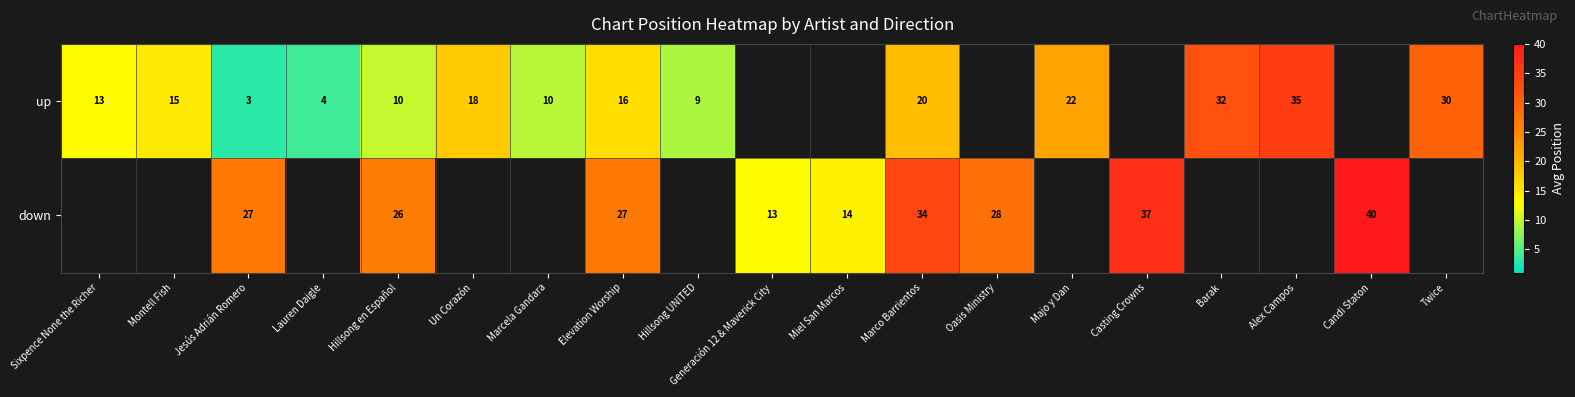

The value of up at Sixpence None the Richer is 13. True or false?

True